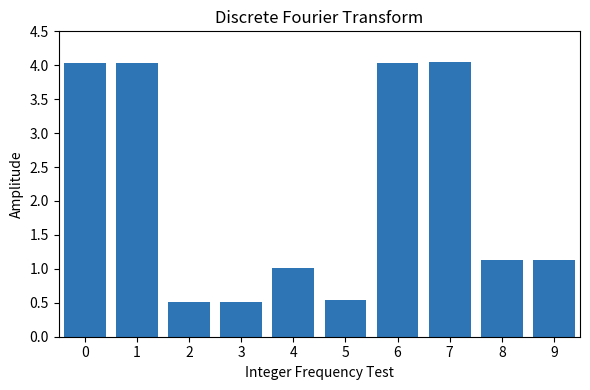

What is the change in value from 0 to 5?

-3.5